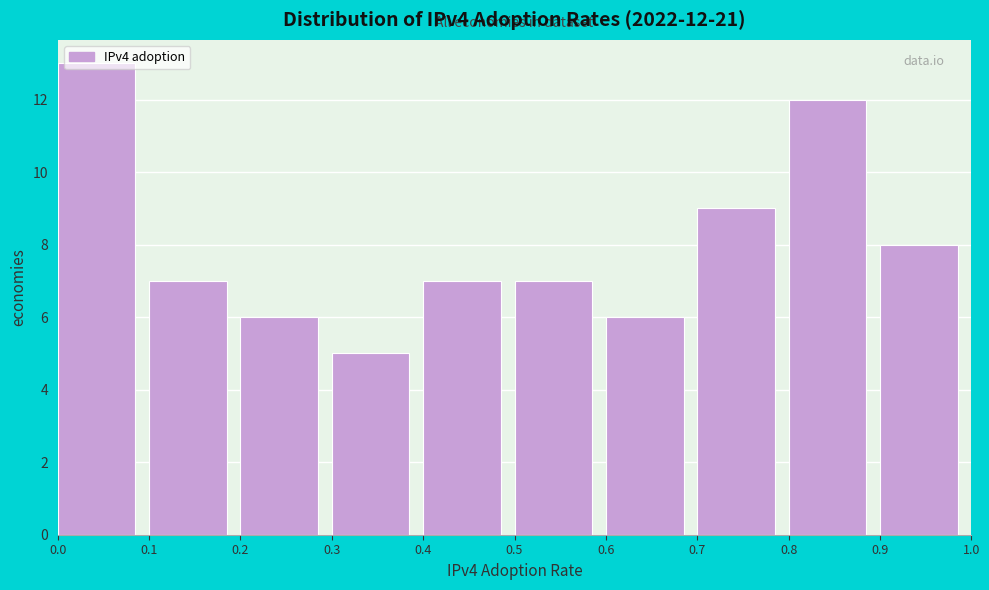

Which range on the x-axis has the tallest bar?

0.0 to 0.1